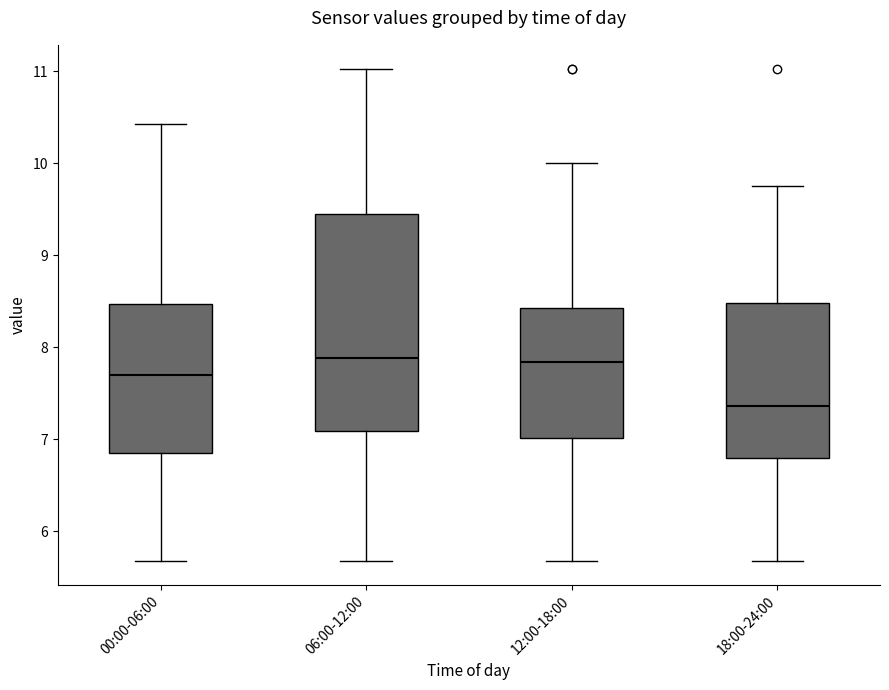

Which box is the tallest, from its lower edge to its upper edge?

06:00-12:00